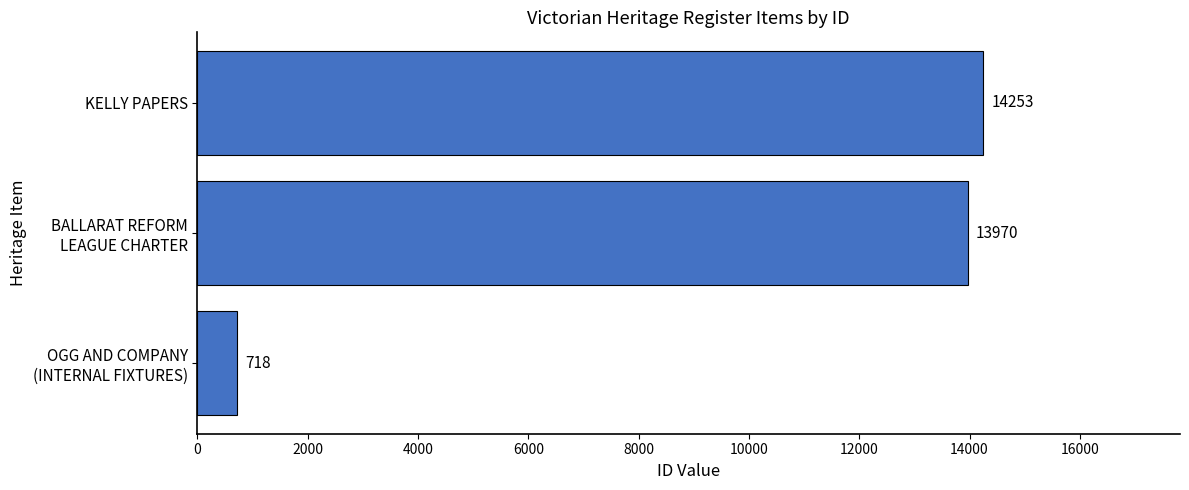

Rank the categories by value from highest to lowest.

KELLY PAPERS, BALLARAT REFORM
LEAGUE CHARTER, OGG AND COMPANY
(INTERNAL FIXTURES)